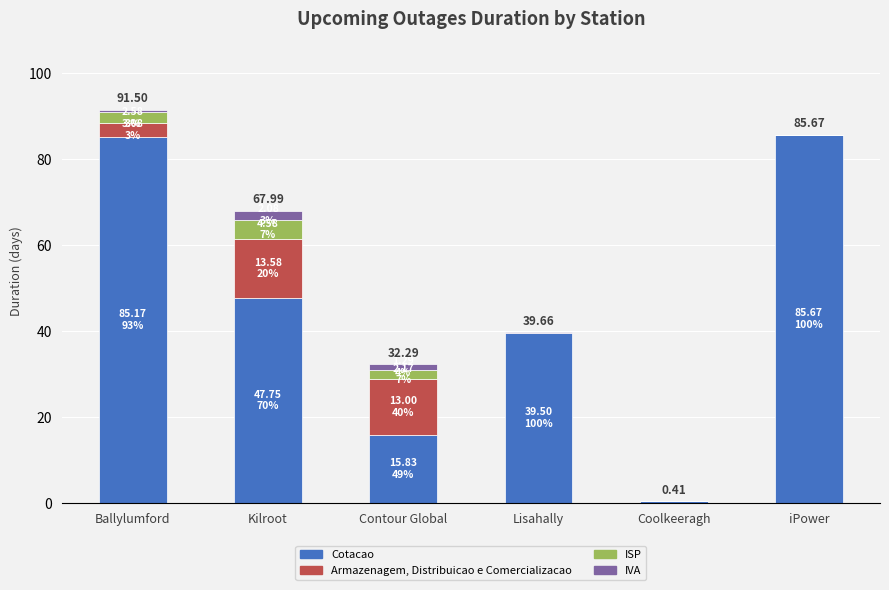

What is the difference between the Cotacao values at Coolkeeragh and iPower?

85.3